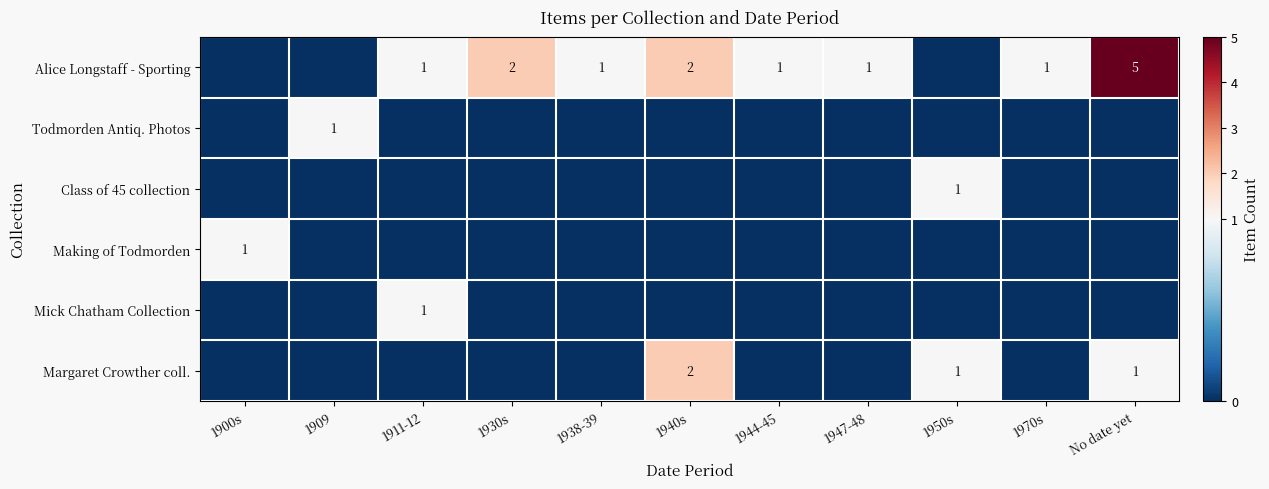

At which category does the chart reach its peak across all series?

No date yet